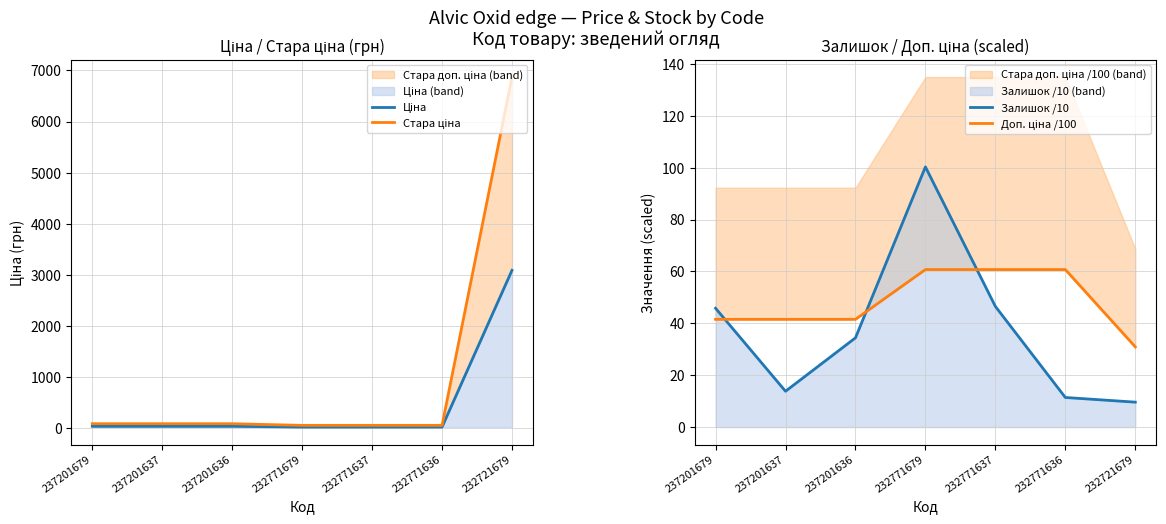

What is the sum of the Ціна values at 237201637 and 232771679?

68.5